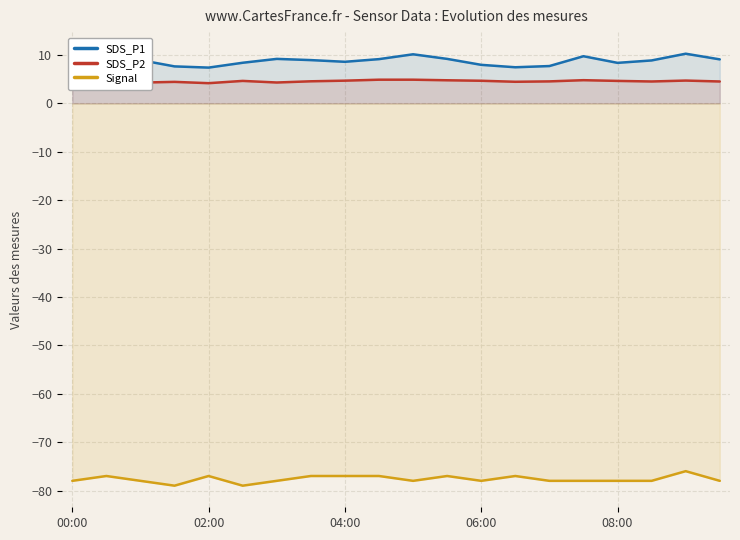

True or false: Signal and SDS_P2 cross at least once.

False